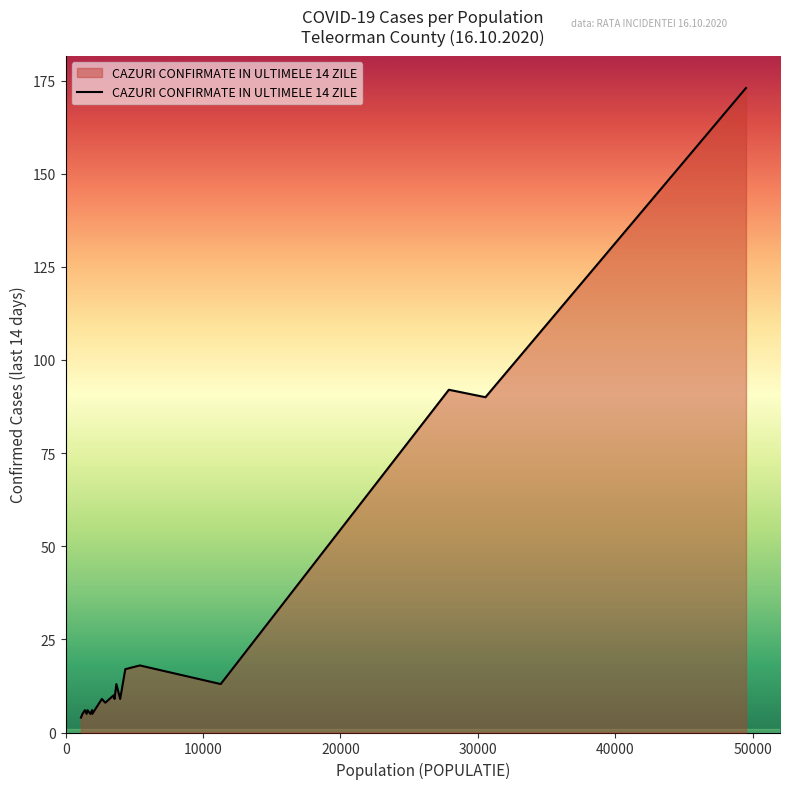

What is the greatest value displayed?

173